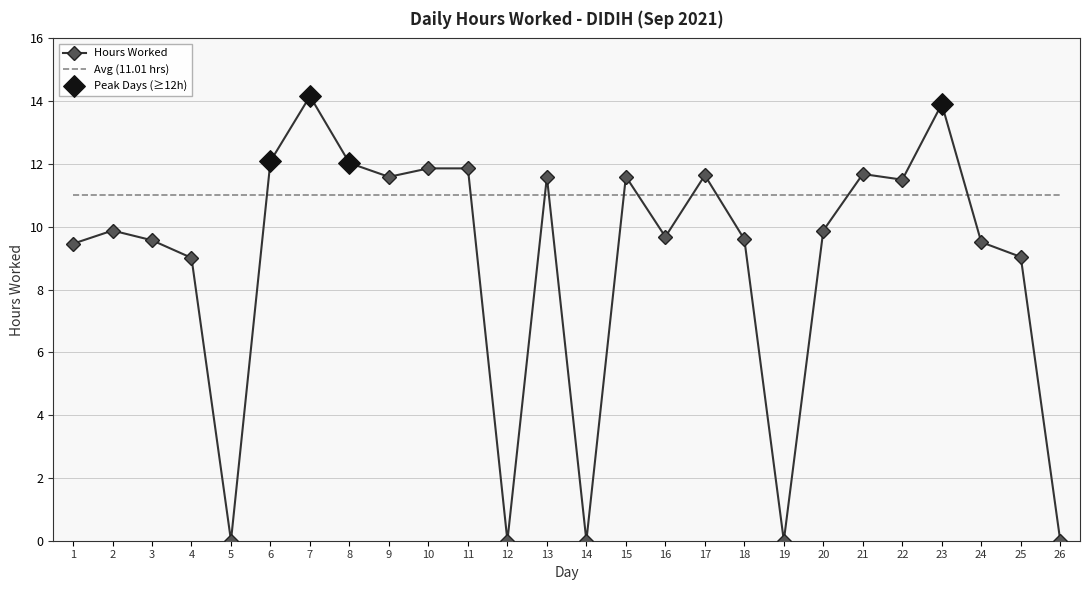

What is the difference between the highest and lowest values at 2?

1.1